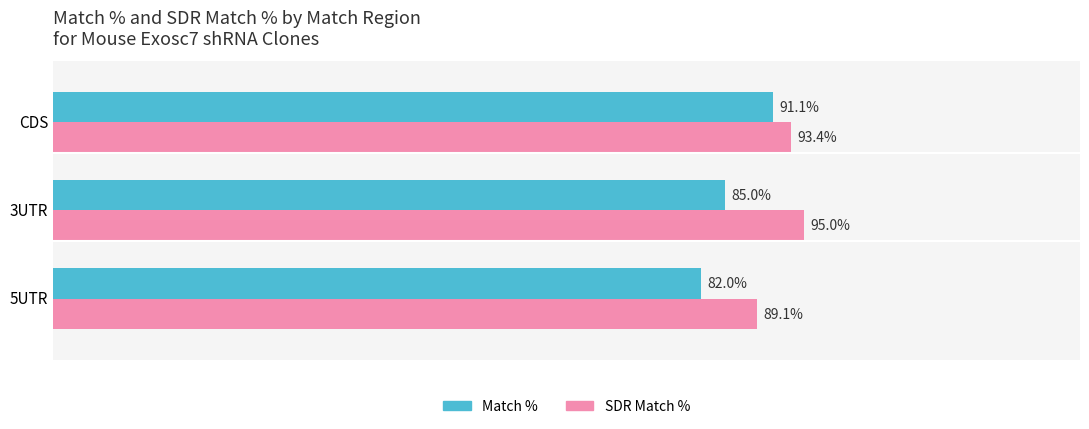

Which label corresponds to the smallest value in the chart?

5UTR